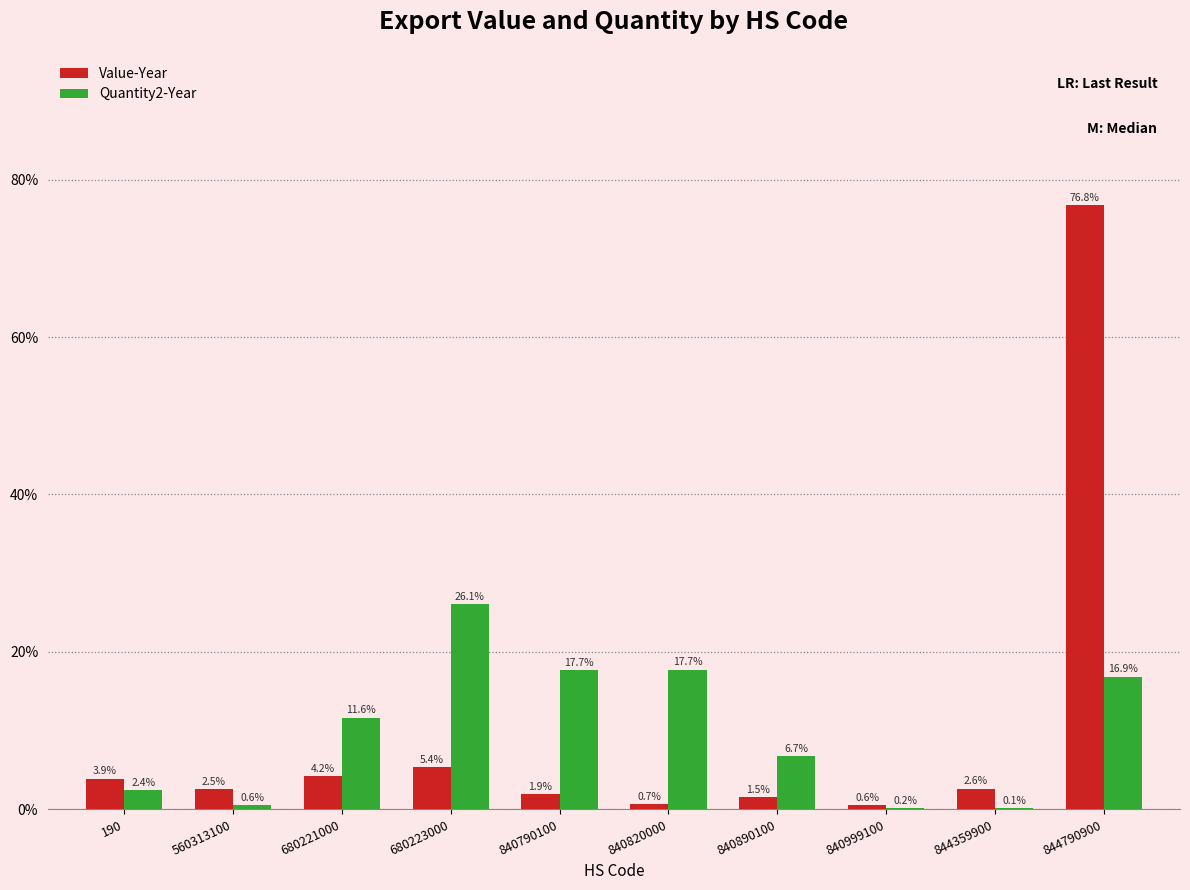

Reading right to left, transcribe all the data shown in this chart.

Value-Year: 844790900=76.8	844359900=2.6	840999100=0.6	840890100=1.5	840820000=0.7	840790100=1.9	680223000=5.4	680221000=4.2	560313100=2.5	190=3.9
Quantity2-Year: 844790900=16.9	844359900=0.1	840999100=0.2	840890100=6.7	840820000=17.7	840790100=17.7	680223000=26.1	680221000=11.6	560313100=0.6	190=2.4